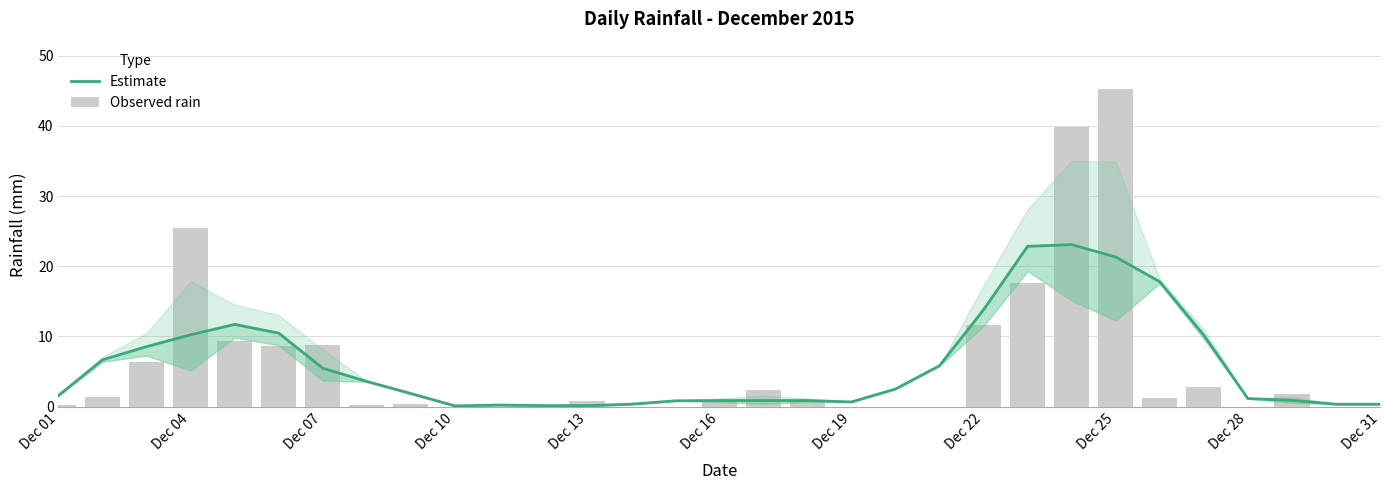

How many values in the Estimate series exceed 1?

18